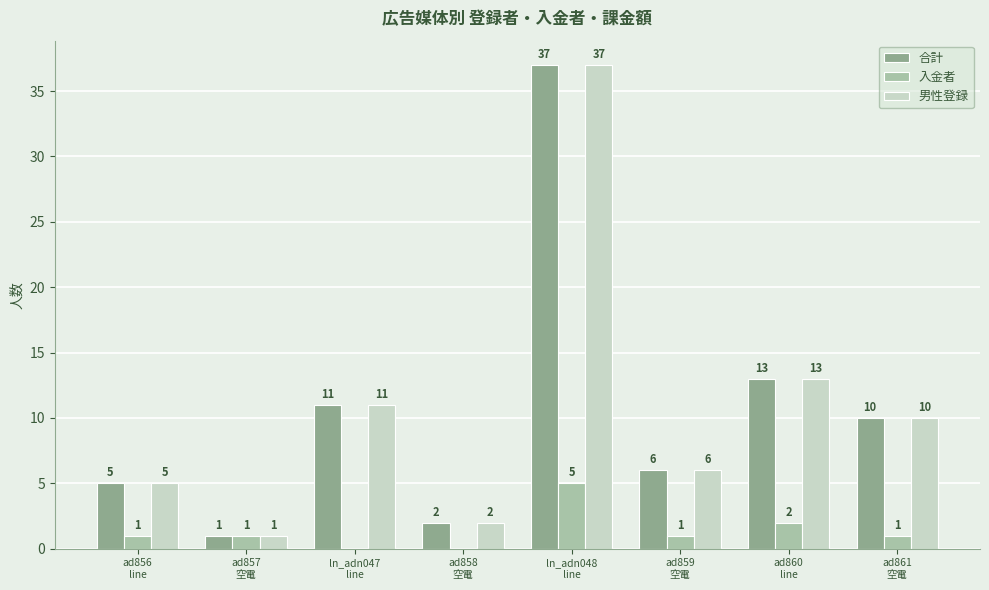

What is the maximum value shown in the chart?

37